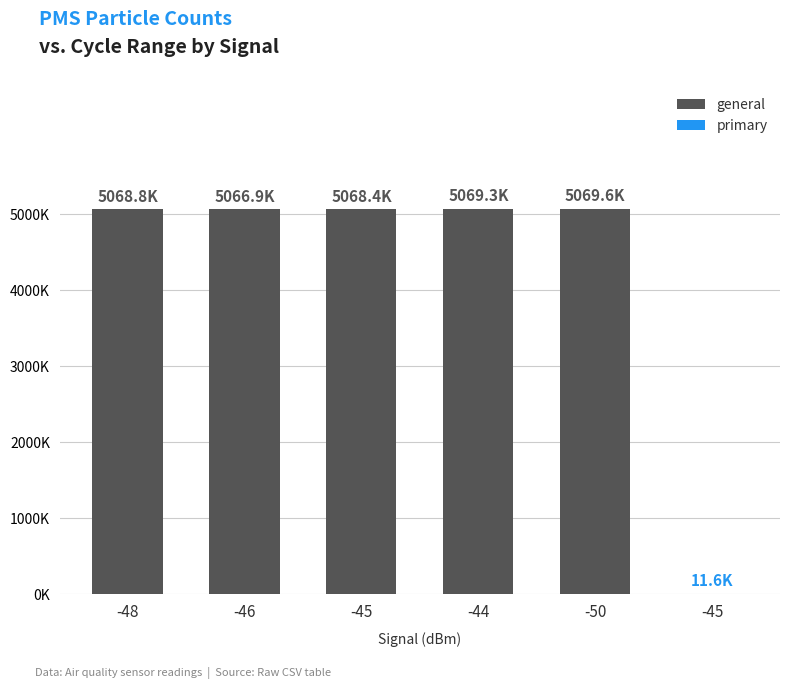

Is it true that the value at -44 is 7842.1?

False